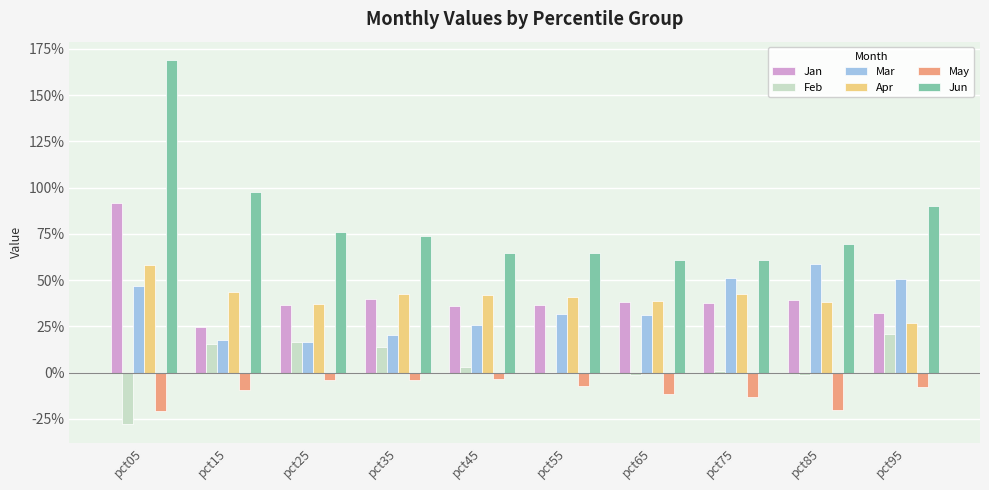

What is the difference between the highest and lowest values at pct05?

2.0